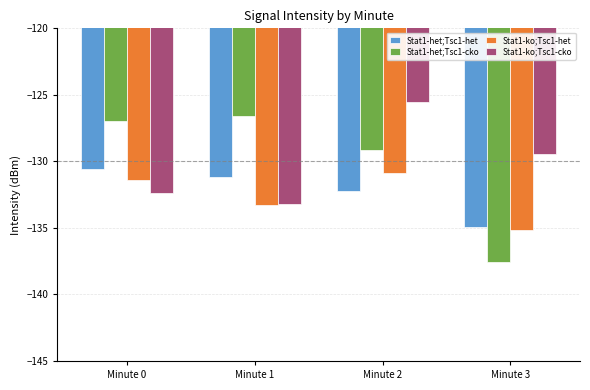

What is the difference between the Stat1-ko;Tsc1-cko values at Minute 0 and Minute 2?

6.9